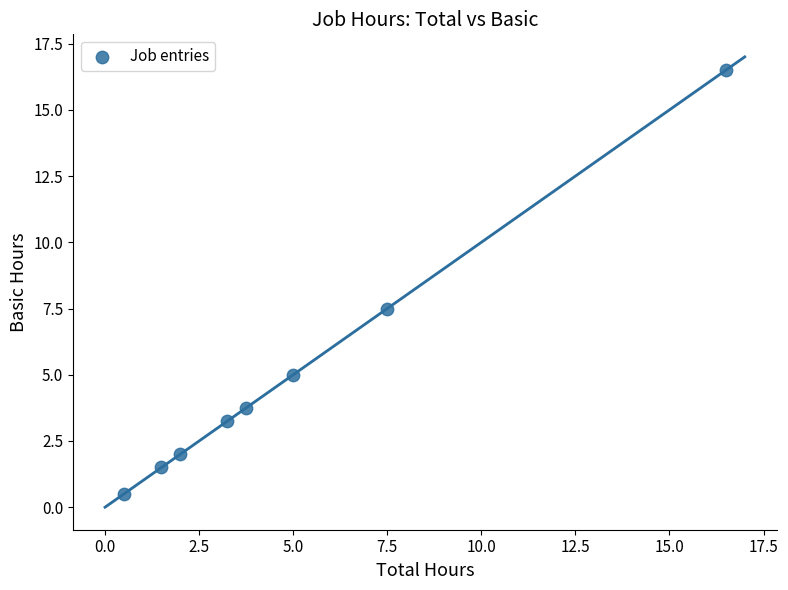

What is the range of X values (max minus min)?

16.0